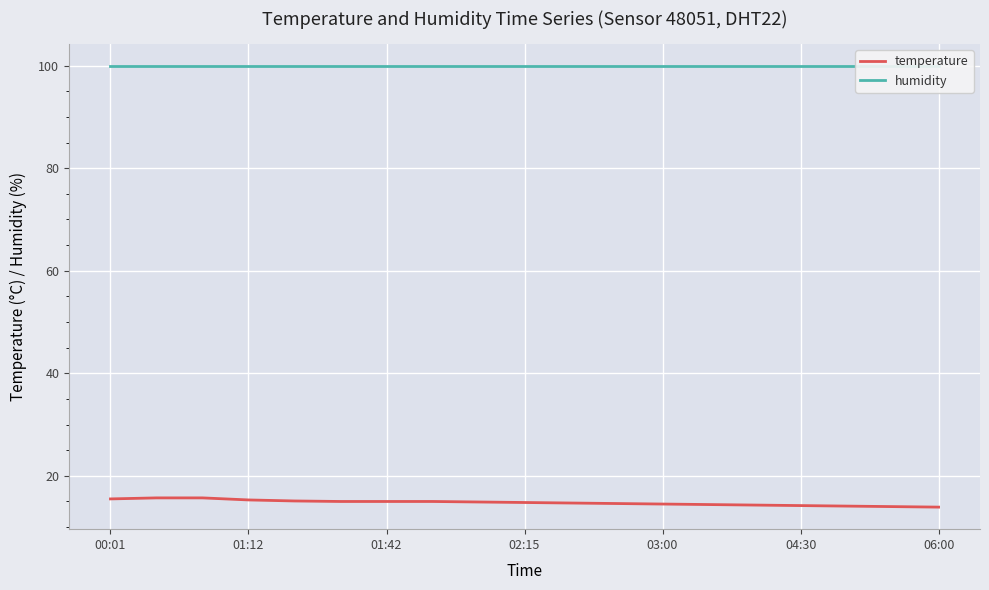

How many distinct data groups are displayed?

2